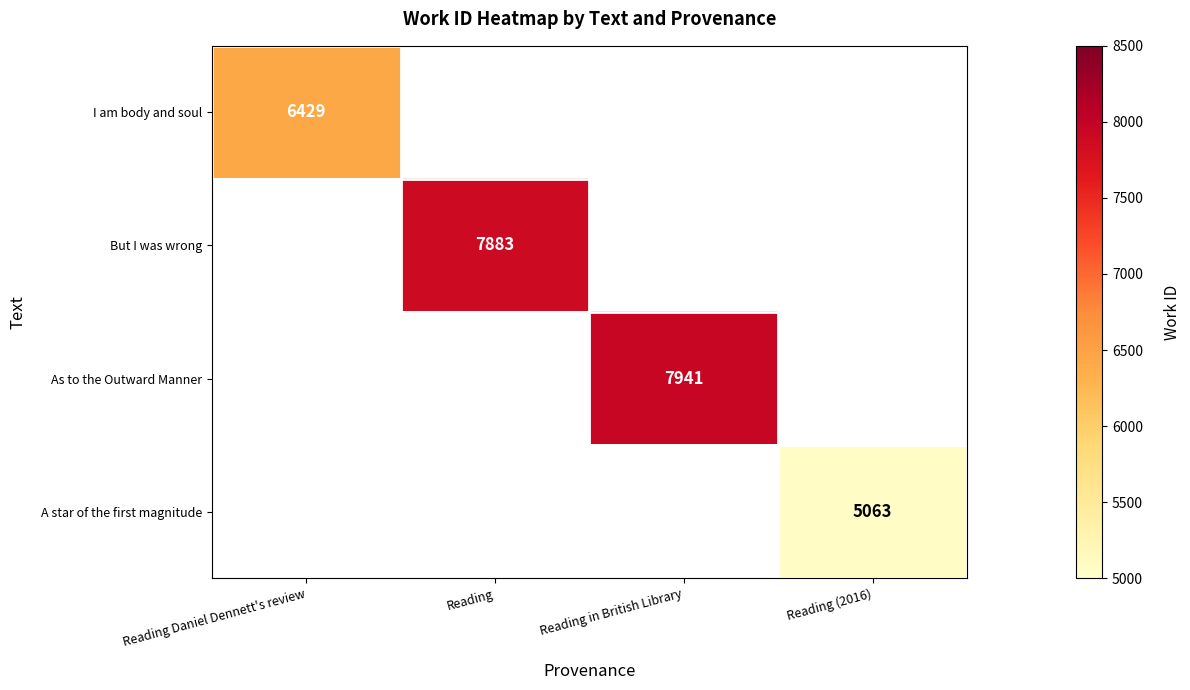

True or false: I am body and soul has a value of 6429 at Reading Daniel Dennett's review.

True